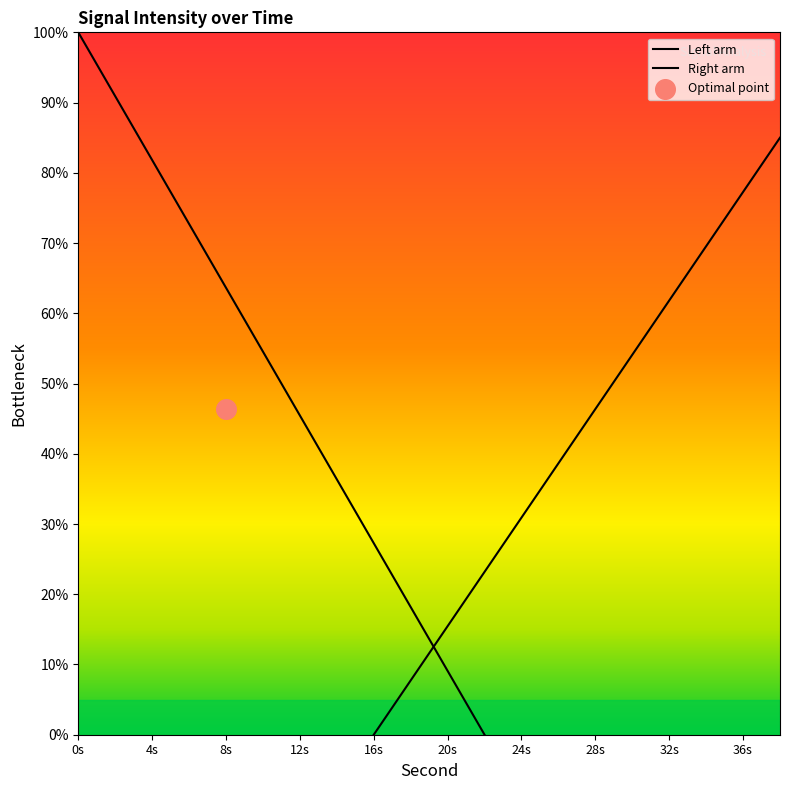

Which series contains the lowest Y value?

Left arm